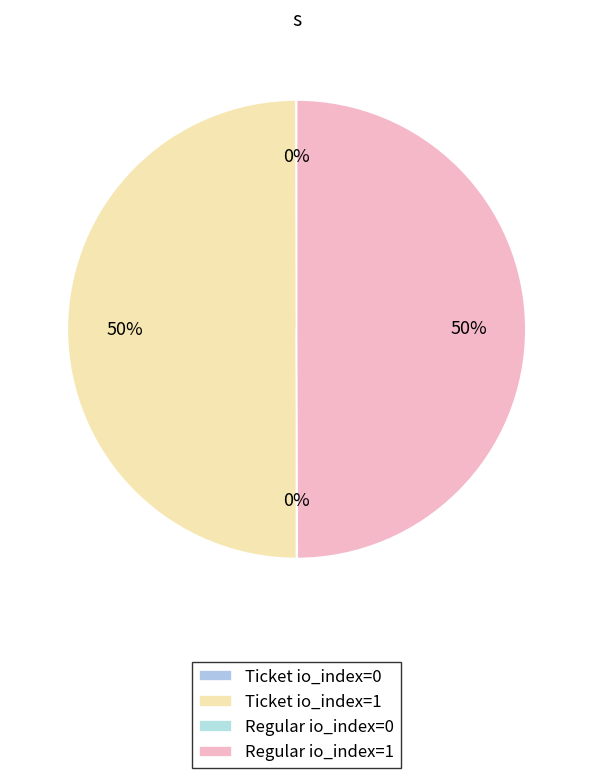

How many segments does this pie chart have?

4